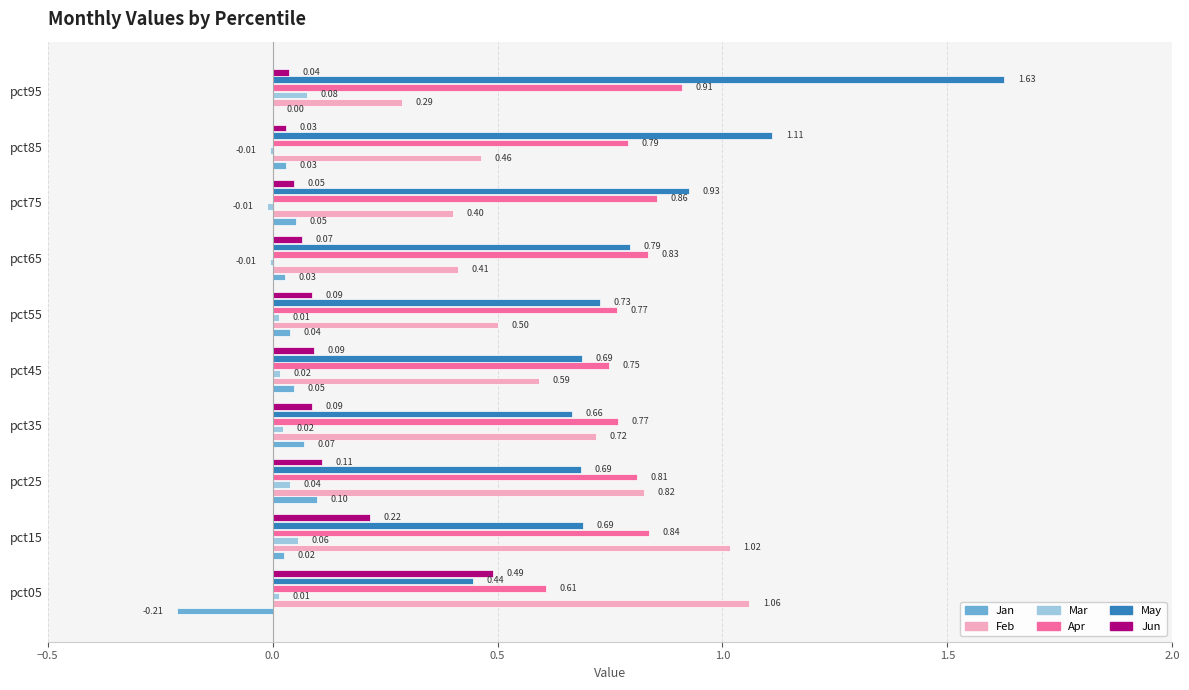

How many data points in Jan are above 0?

9